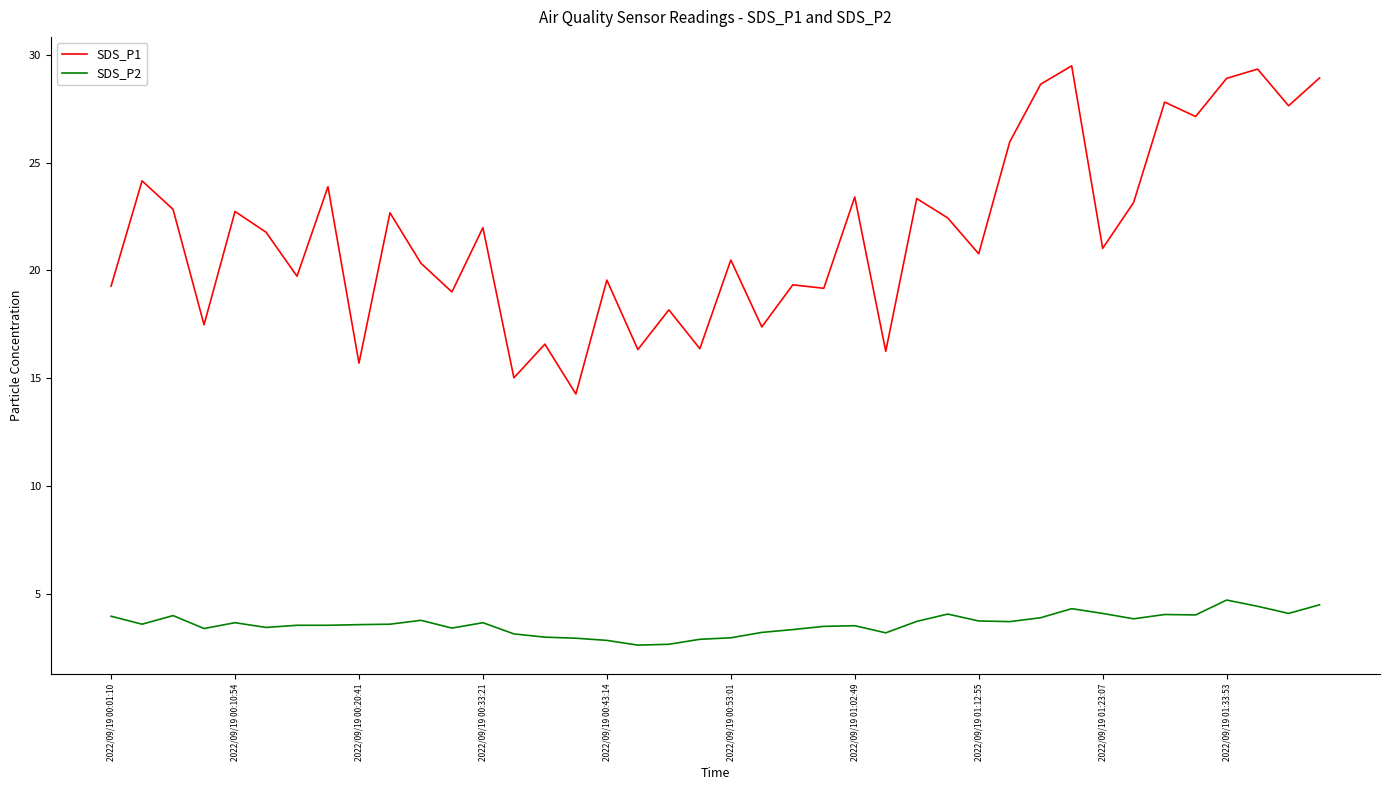

Which series has the widest spread of values?

SDS_P1